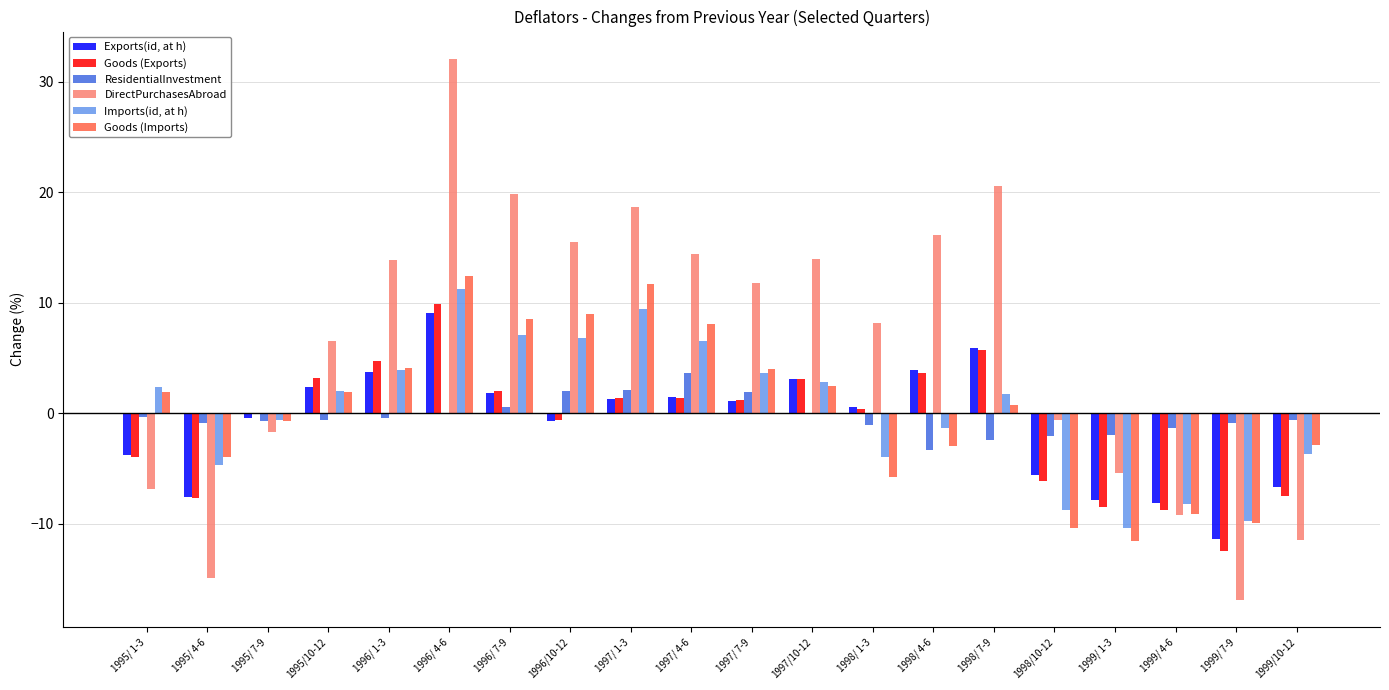

How many groups of bars are there?

20